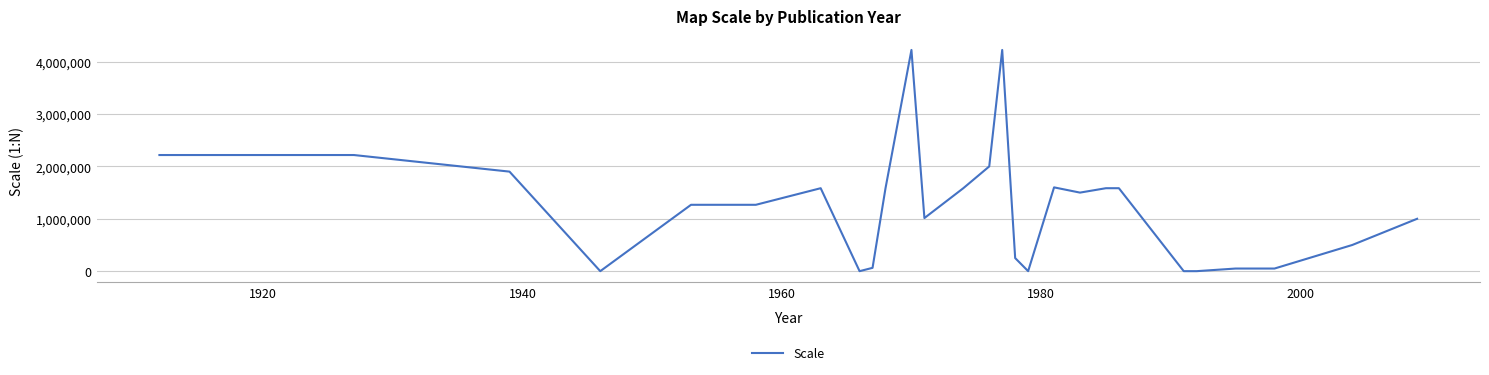

Does the chart display data point markers on the line(s)?

No